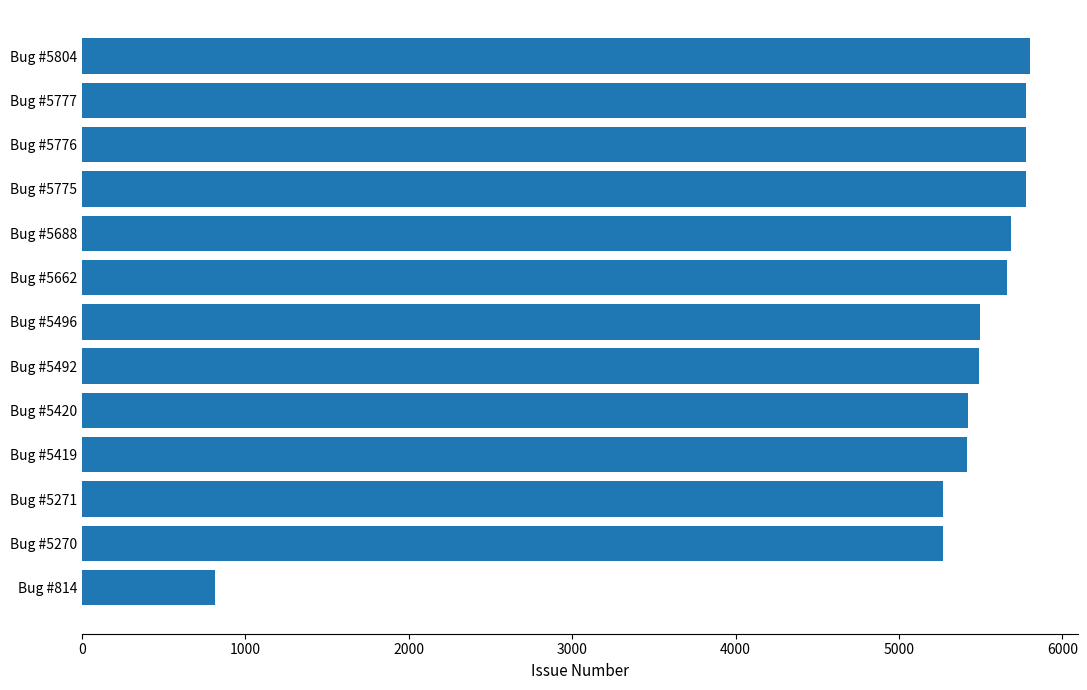

What is the greatest value displayed?

5804